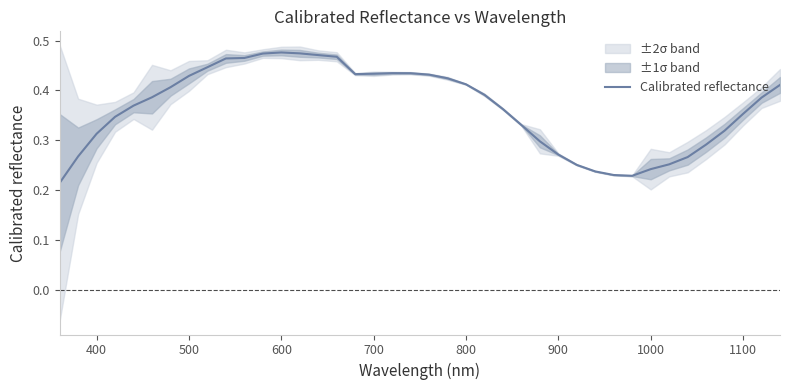

What is the smallest value displayed?

0.2